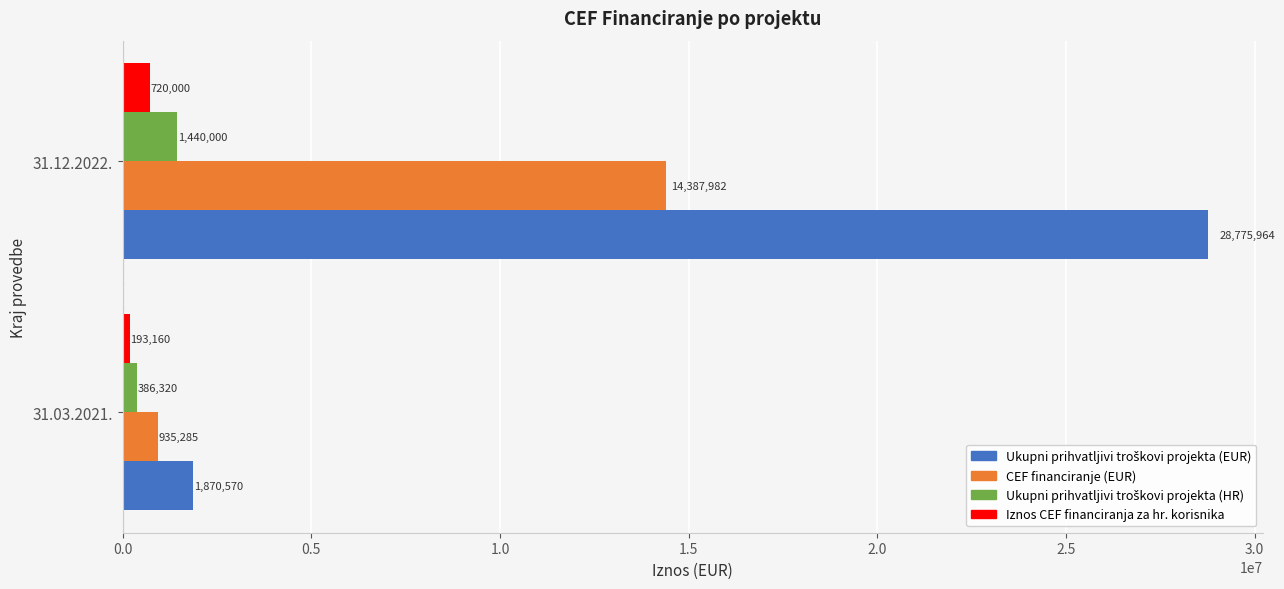

At which category is the sum across all series the highest?

31.12.2022.